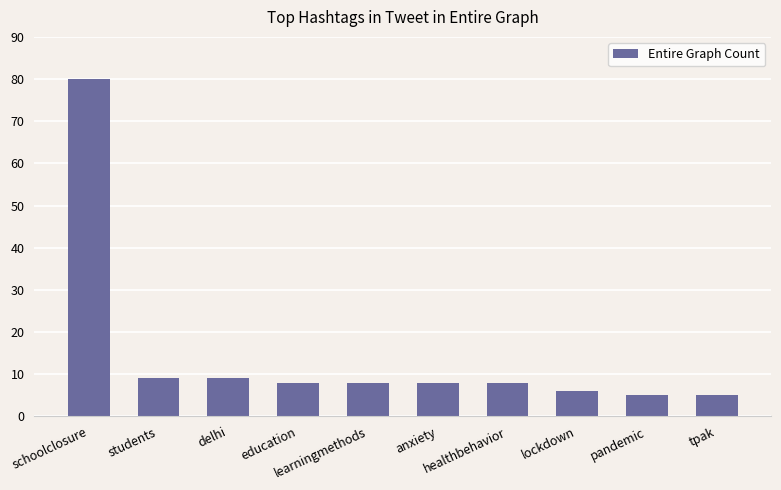

The chart shows a value of 5 at tpak. True or false?

True